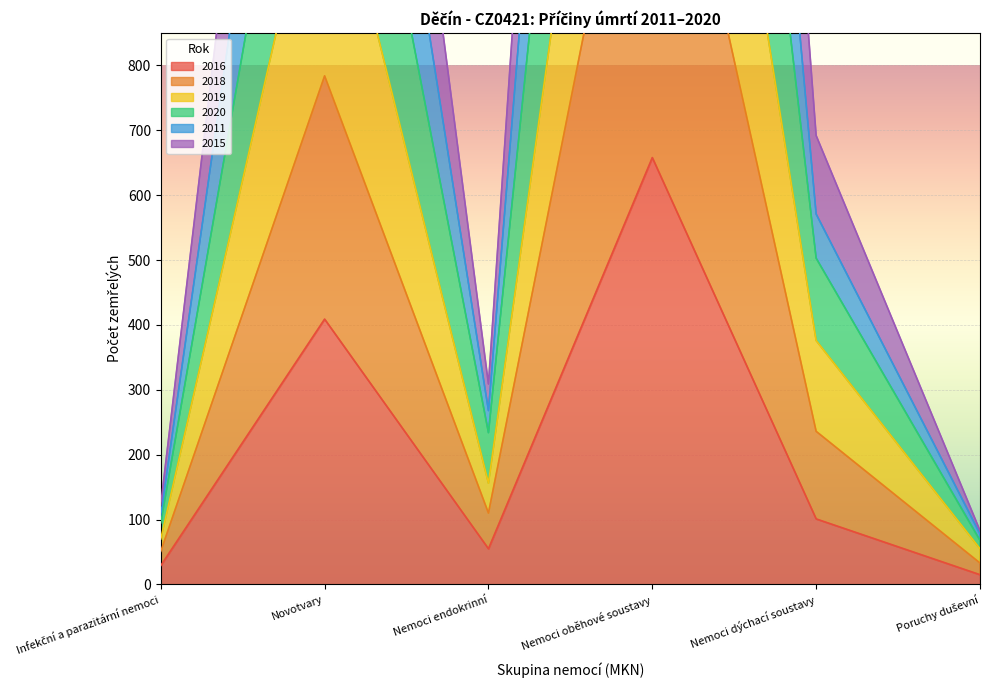

Is it true that 2020 equals 123 at Infekční a parazitární nemoci?

True